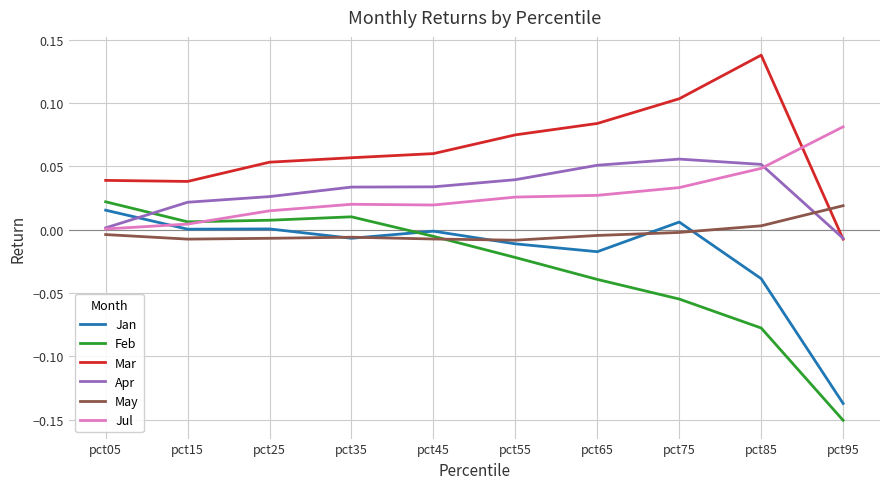

Which series has the widest spread of values?

Feb